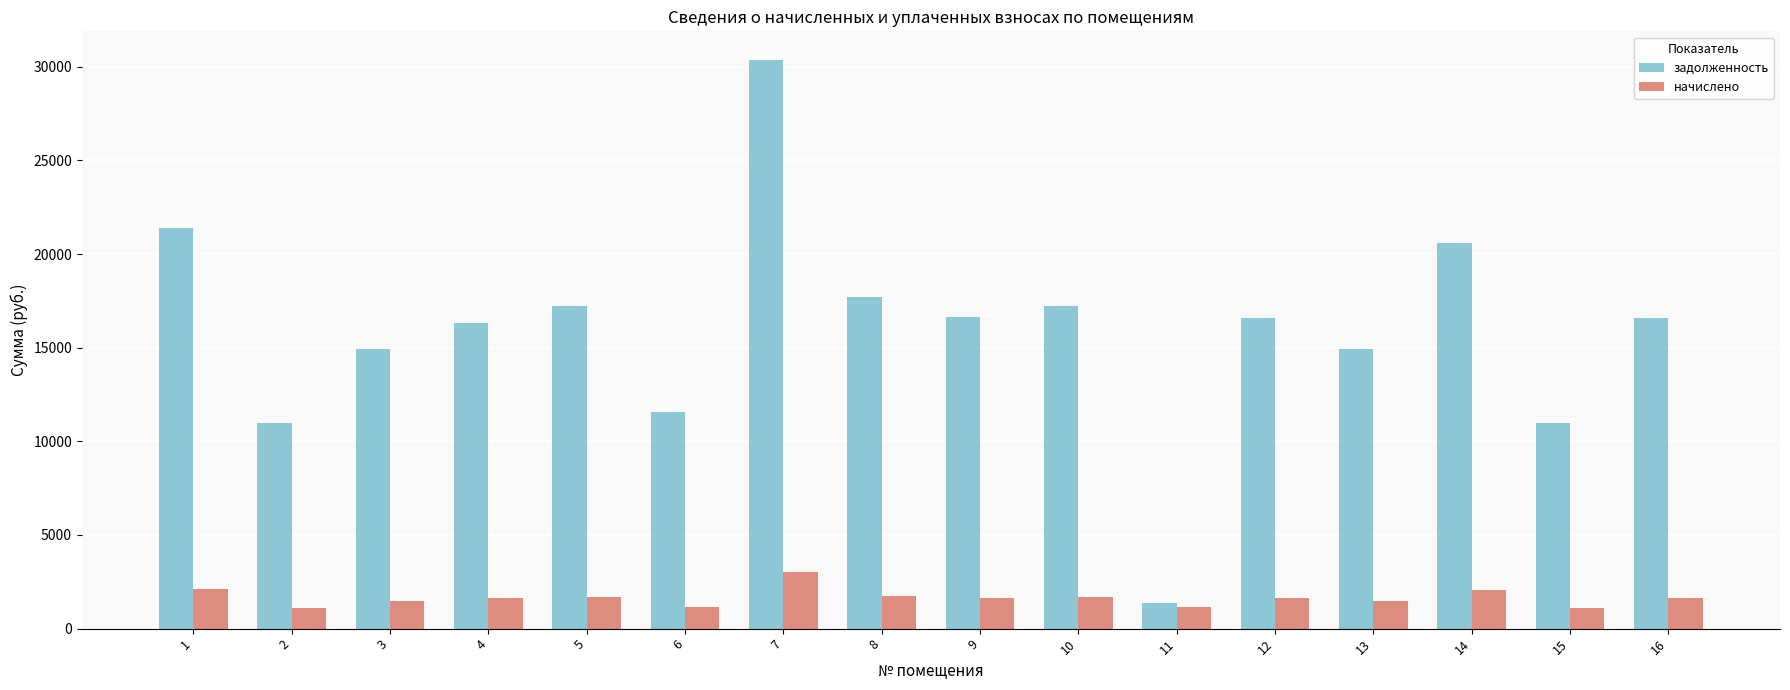

At which category is the sum across all series the highest?

7